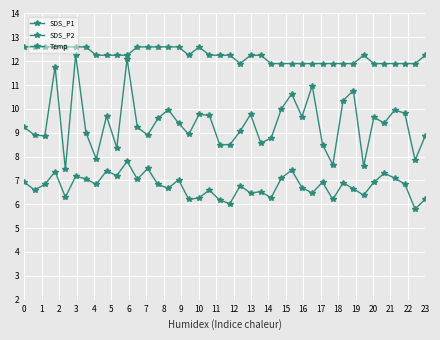

Count the number of categories in the chart.

40